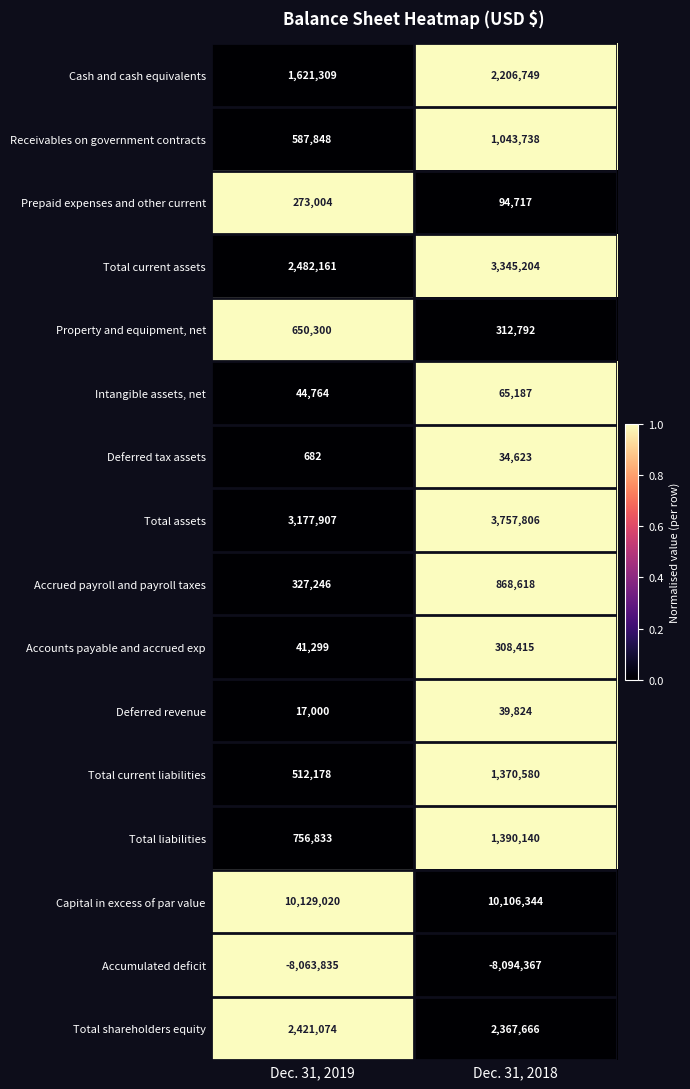

What is the difference between the highest and lowest values at Dec. 31, 2018?

18200711